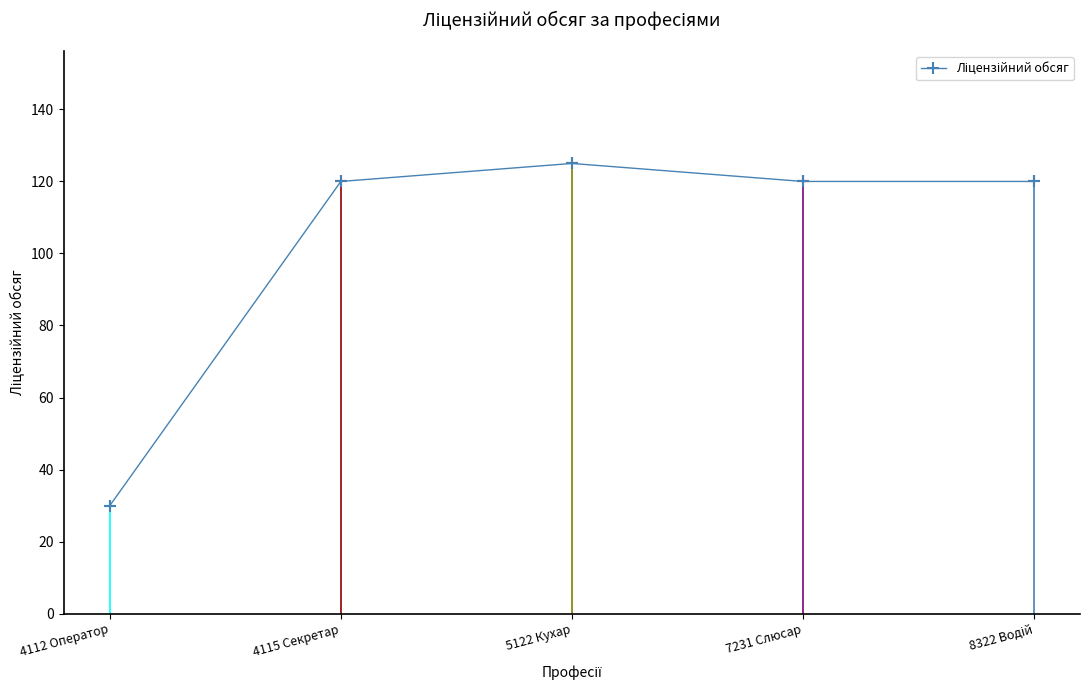

What is the approximate value at 4115 Секретар?

120